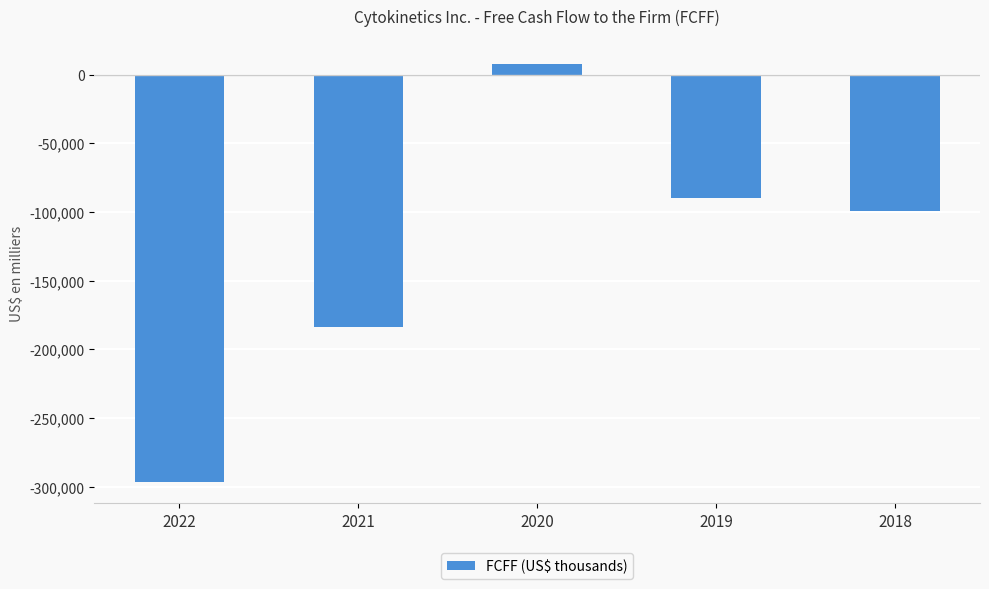

True or false: the data shows -288407 at 2021.

False